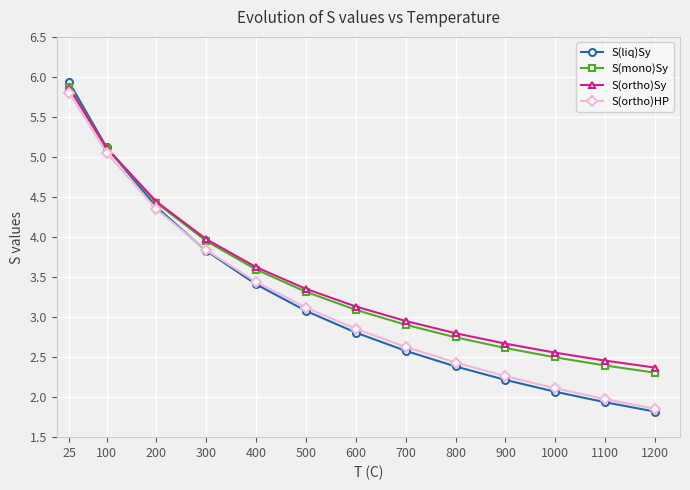

After their last crossing, which series has the higher values: S(ortho)Sy or S(liq)Sy?

S(ortho)Sy